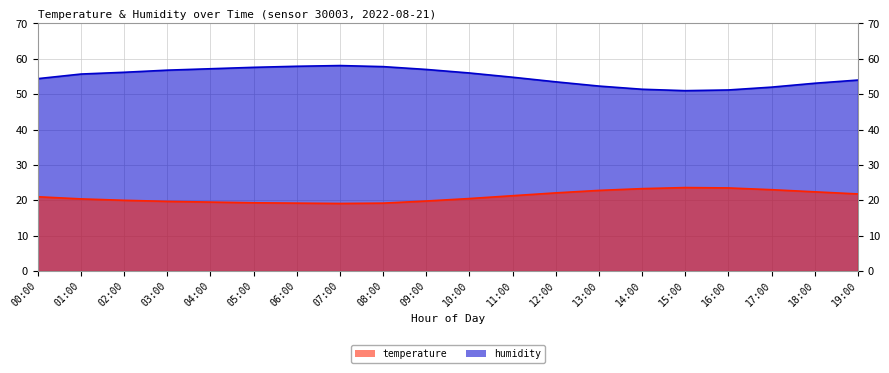

How many interior local peaks does the humidity series have?

1